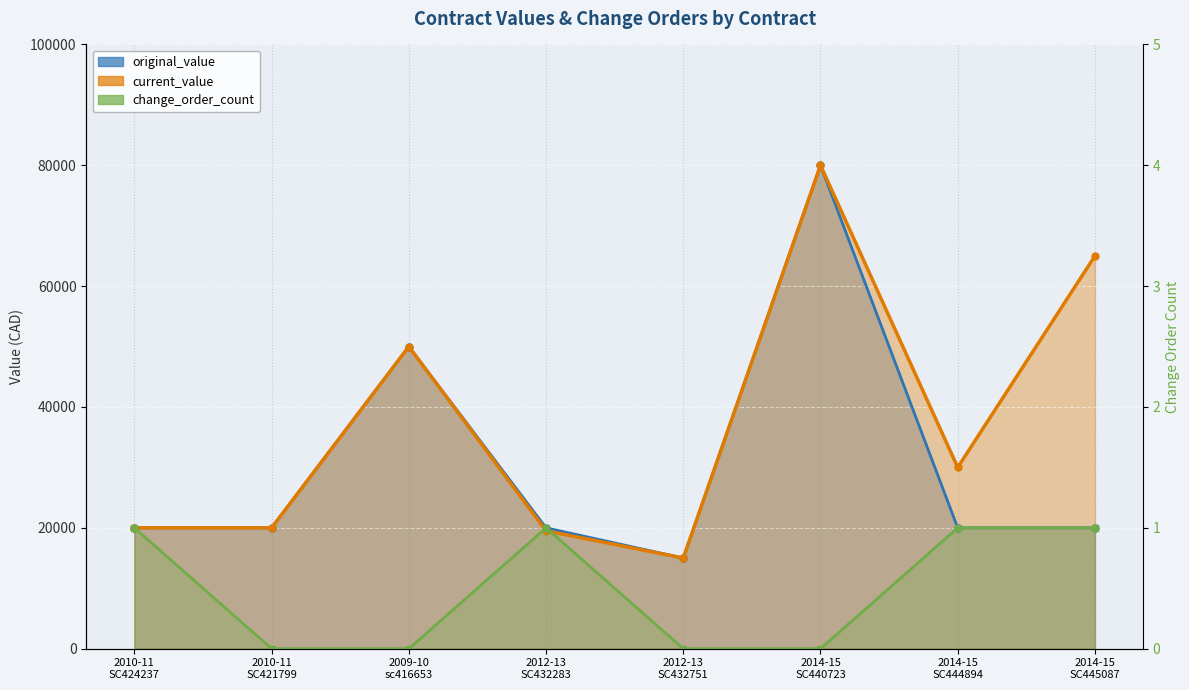

Does the chart display data point markers on the line(s)?

Yes